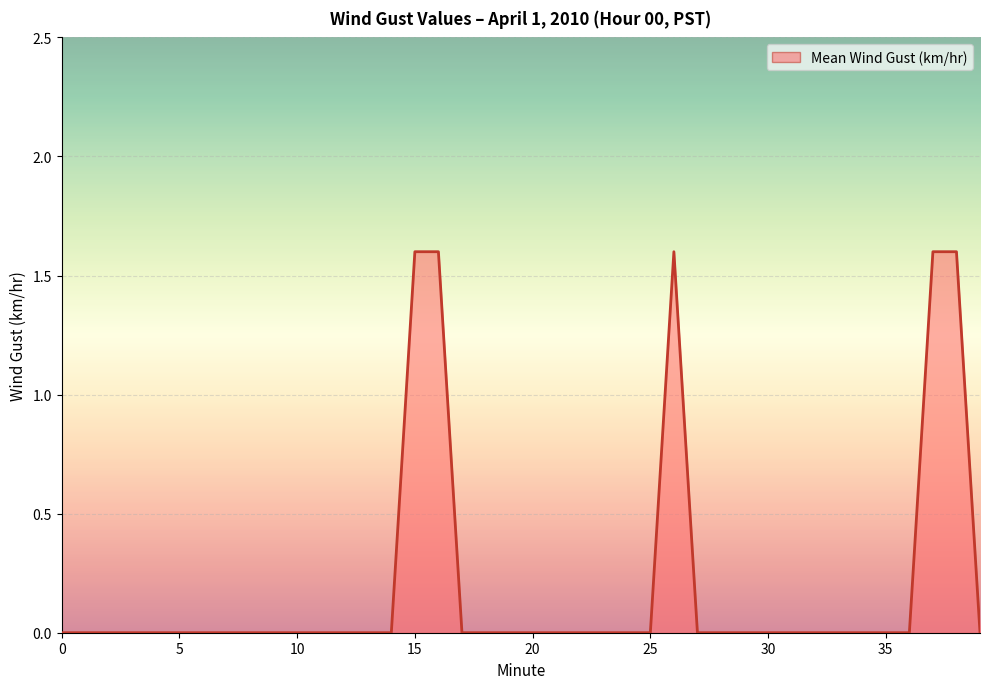

Reading left to right, what are all the values shown in this chart?

0.0	0.0	0.0	0.0	0.0	0.0	0.0	0.0	0.0	0.0	0.0	0.0	0.0	0.0	0.0	1.6	1.6	0.0	0.0	0.0	0.0	0.0	0.0	0.0	0.0	0.0	1.6	0.0	0.0	0.0	0.0	0.0	0.0	0.0	0.0	0.0	0.0	1.6	1.6	0.0